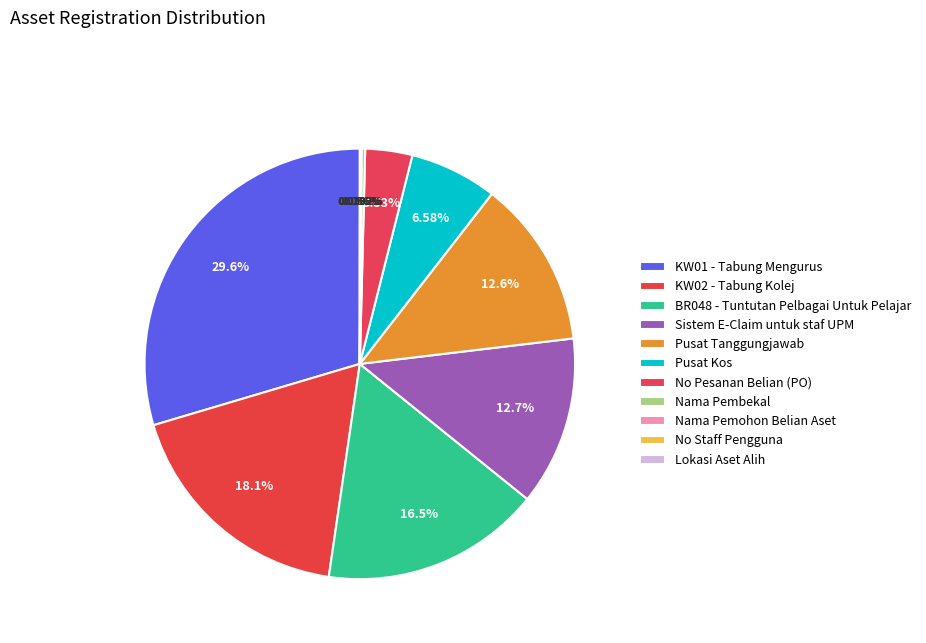

The Lokasi Aset Alih slice represents 0% of the pie. True or false?

True